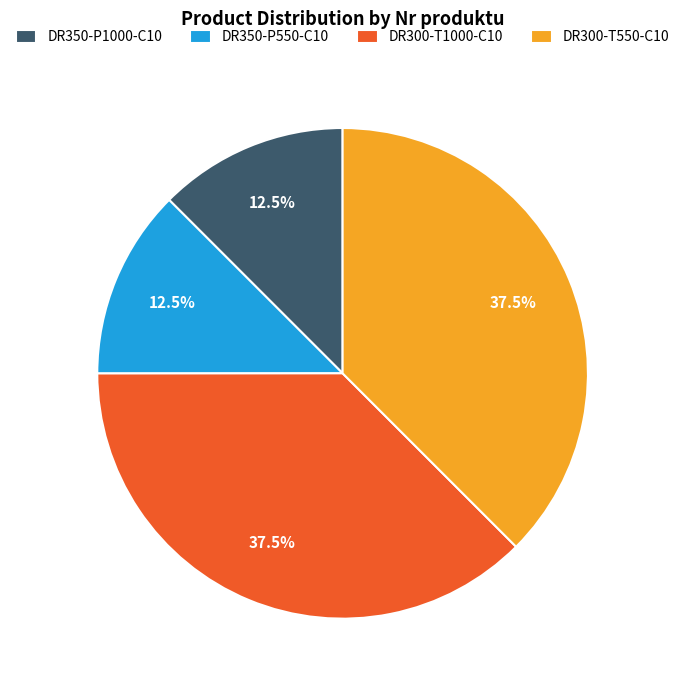

What is the total percentage of DR350-P550-C10 and DR300-T550-C10?

50.0%